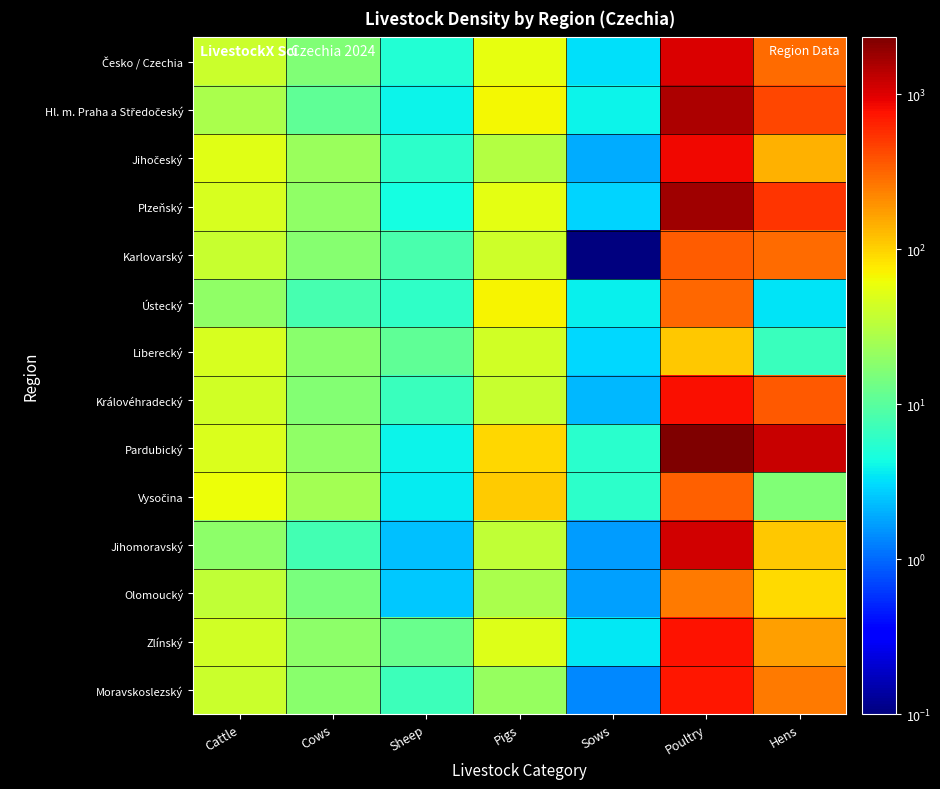

How many categories are shown in the chart?

7